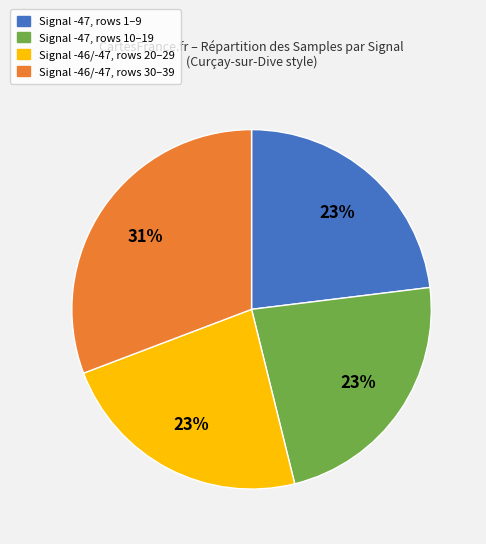

To the nearest percent, what is the difference between the largest and smallest slice percentages?

8%